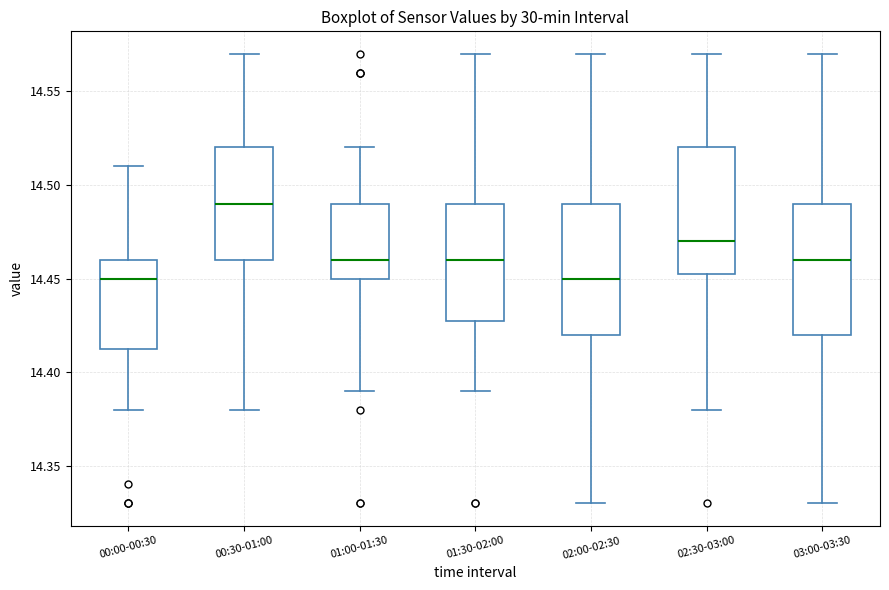

Where does the upper whisker of the box for 01:00-01:30 end on the y-axis? The values are not printed on the chart, so give them approximately, as read against the axis.

14.520